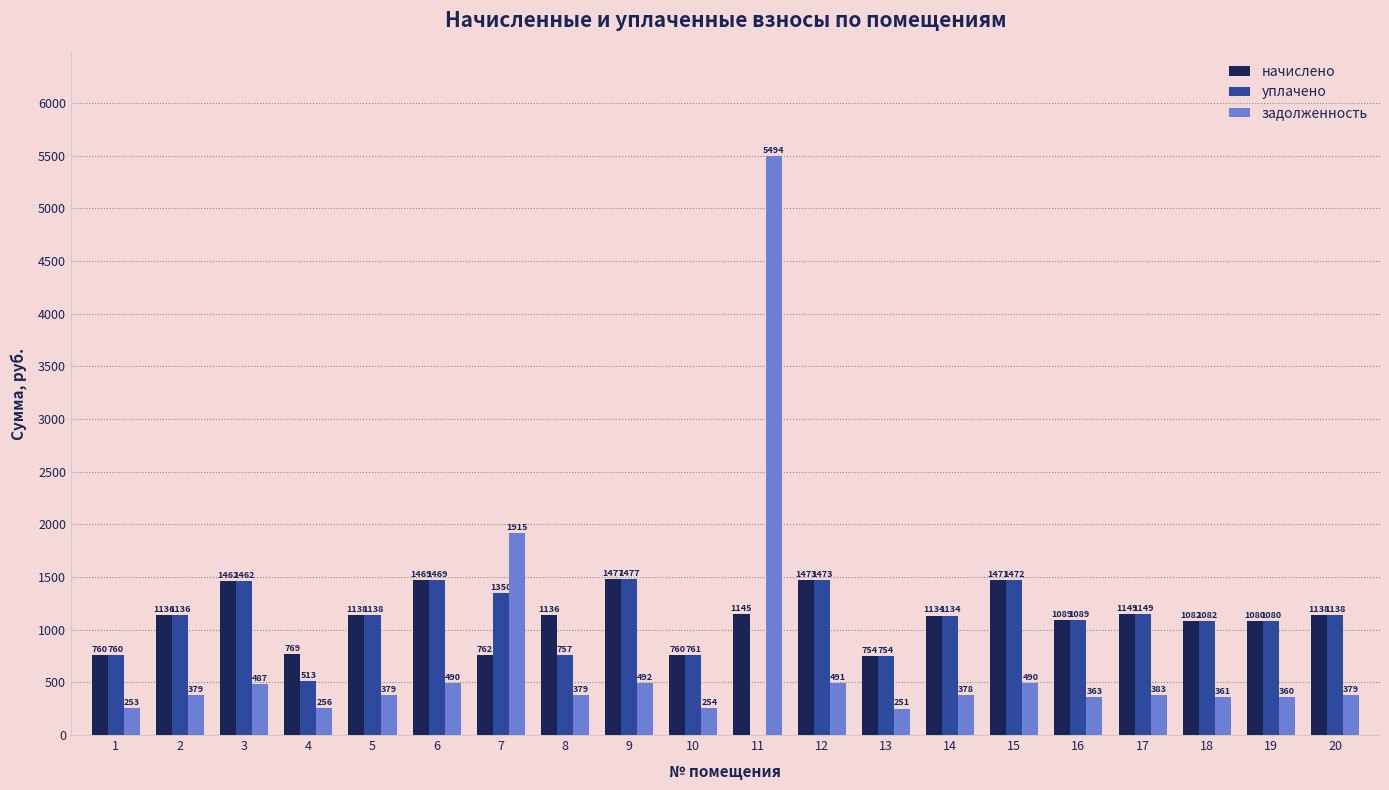

Is the value of начислено at 6 greater than the value of уплачено at 12?

No